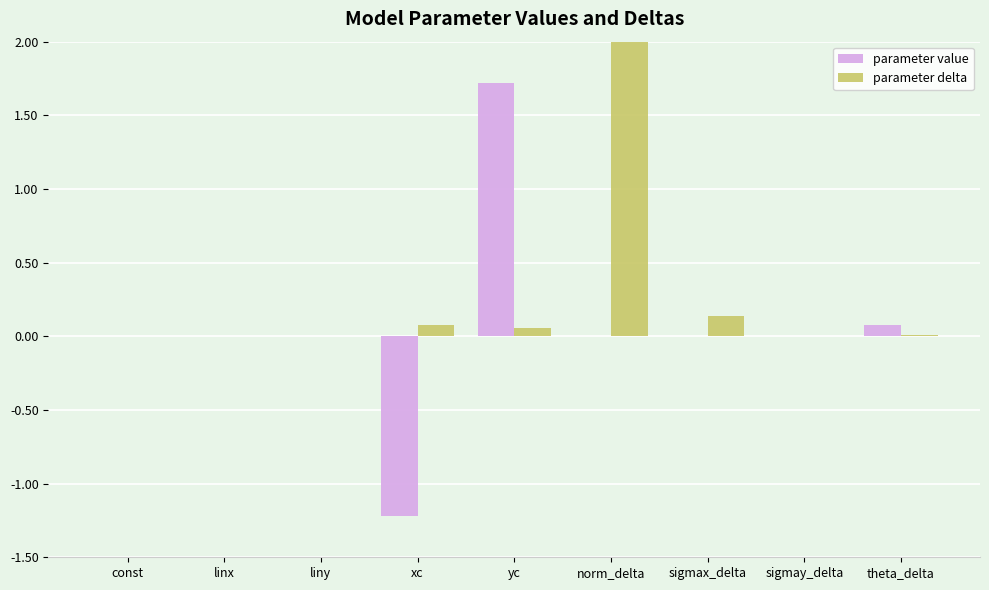

List the labels in order of parameter value value, largest first.

yc, theta_delta, liny, norm_delta, sigmay_delta, sigmax_delta, linx, const, xc